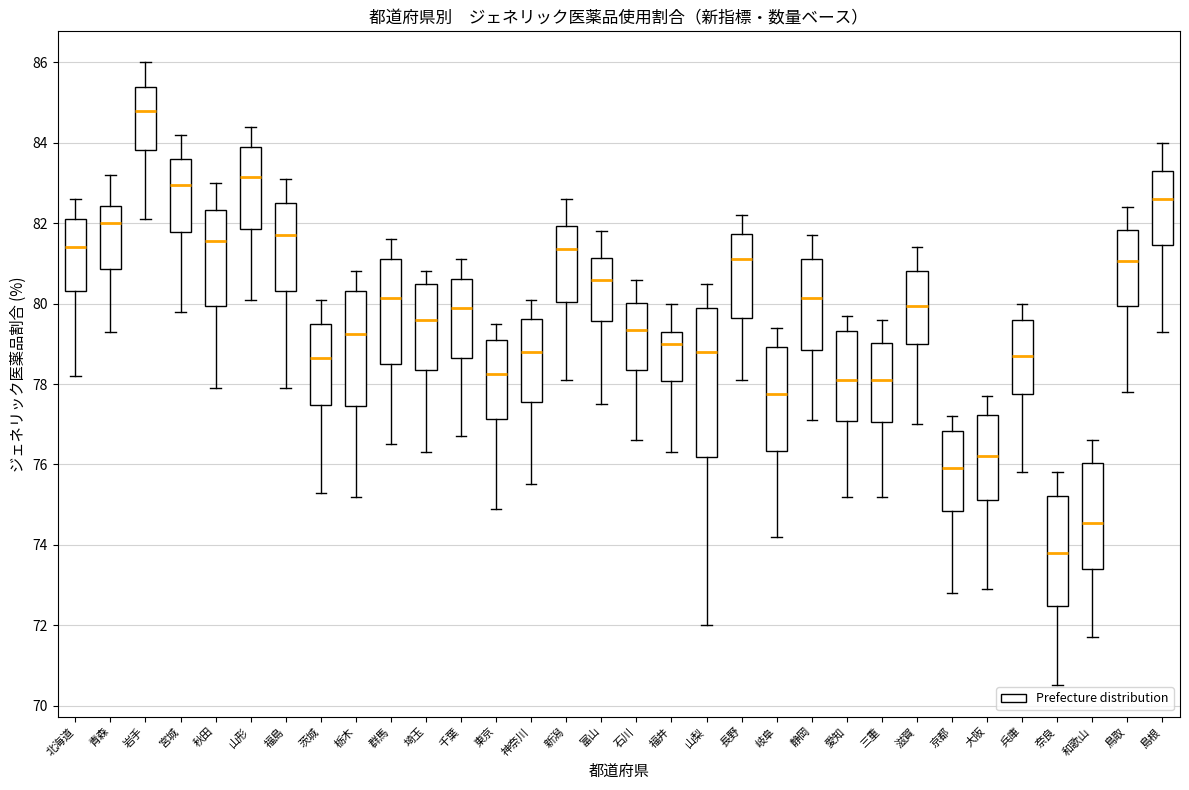

Comparing the boxes themselves (not the whiskers), which one is the tallest?

山梨